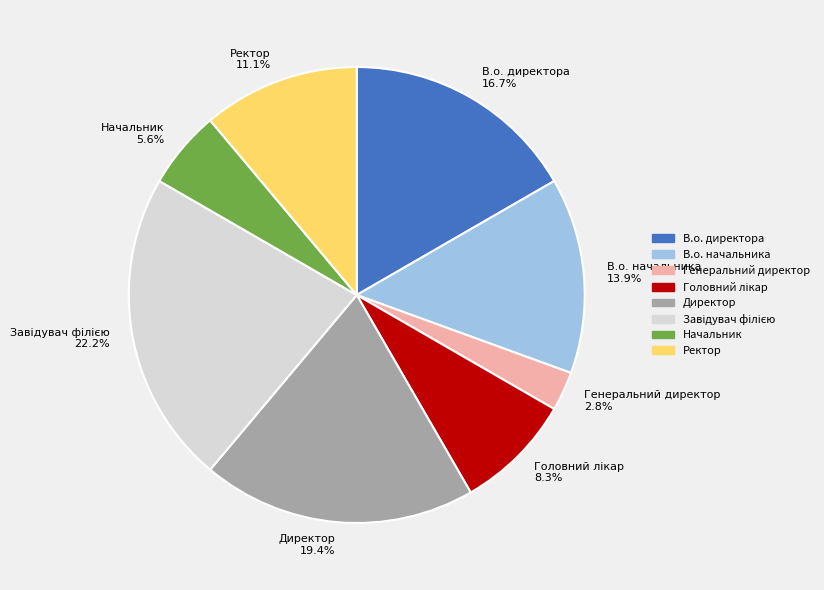

To the nearest percent, what is the average slice percentage?

12%